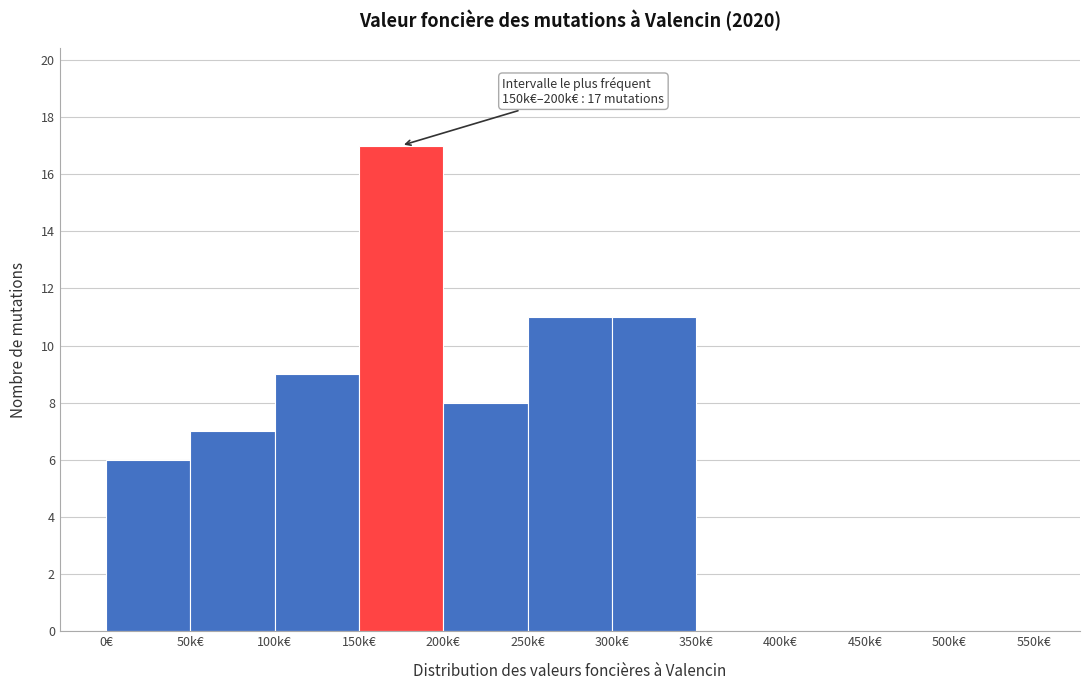

Reading right to left, transcribe all the data shown in this chart.

500k€=0	450k€=0	400k€=0	350k€=0	300k€=11	250k€=11	200k€=8	150k€=17	100k€=9	50k€=7	0€=6